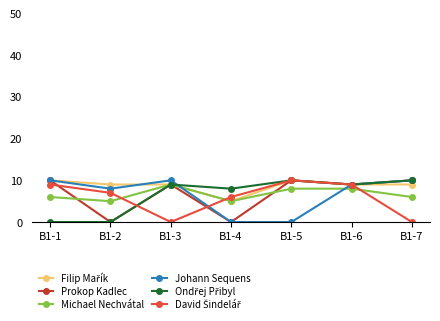

At how many categories does at least one series exceed 2?

7